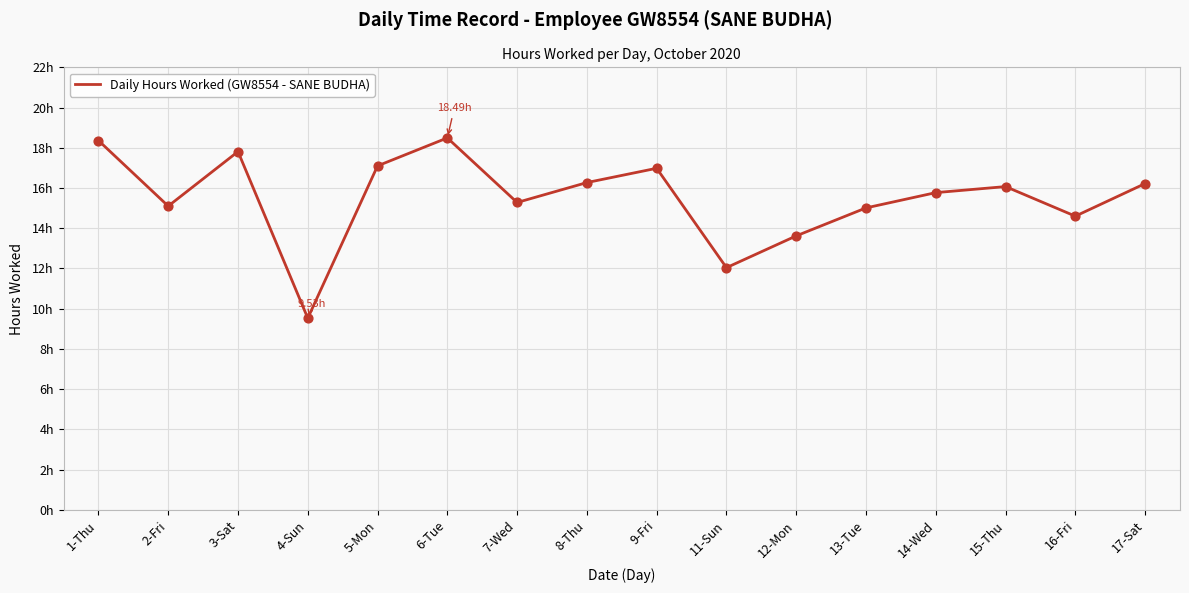

Between 5-Mon and 13-Tue, which is larger?

5-Mon